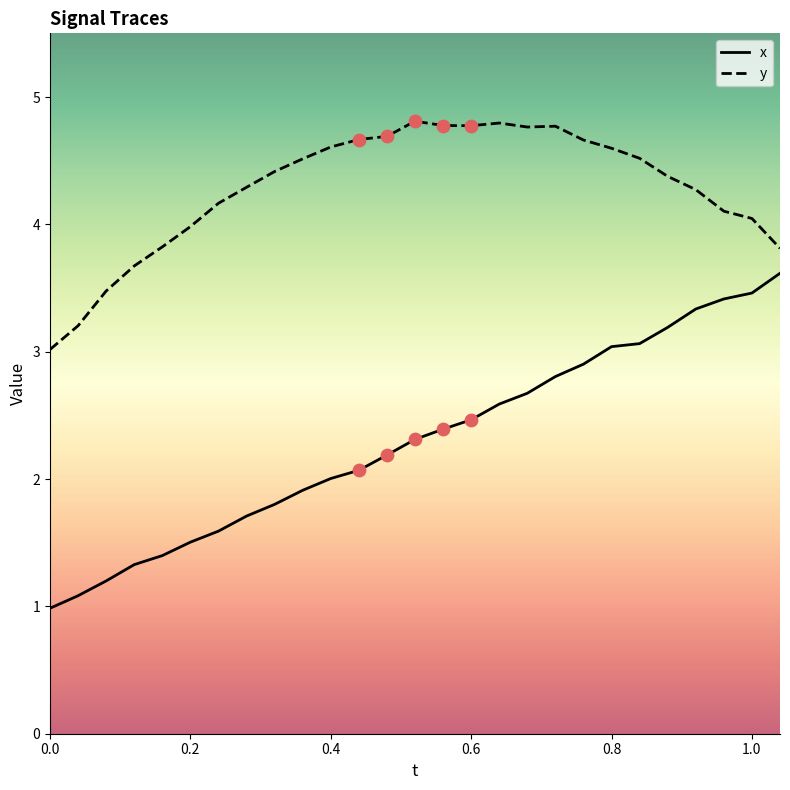

Which series has the largest total across all categories?

y